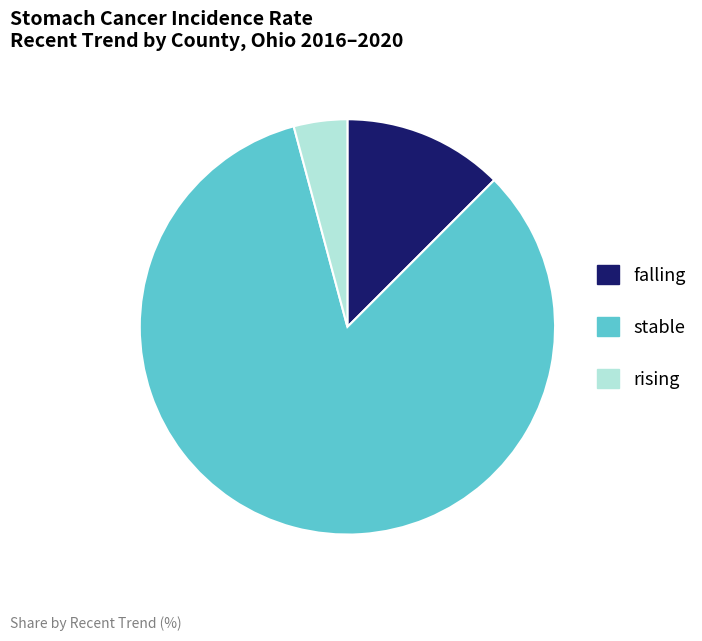

Does any single category account for the majority?

Yes